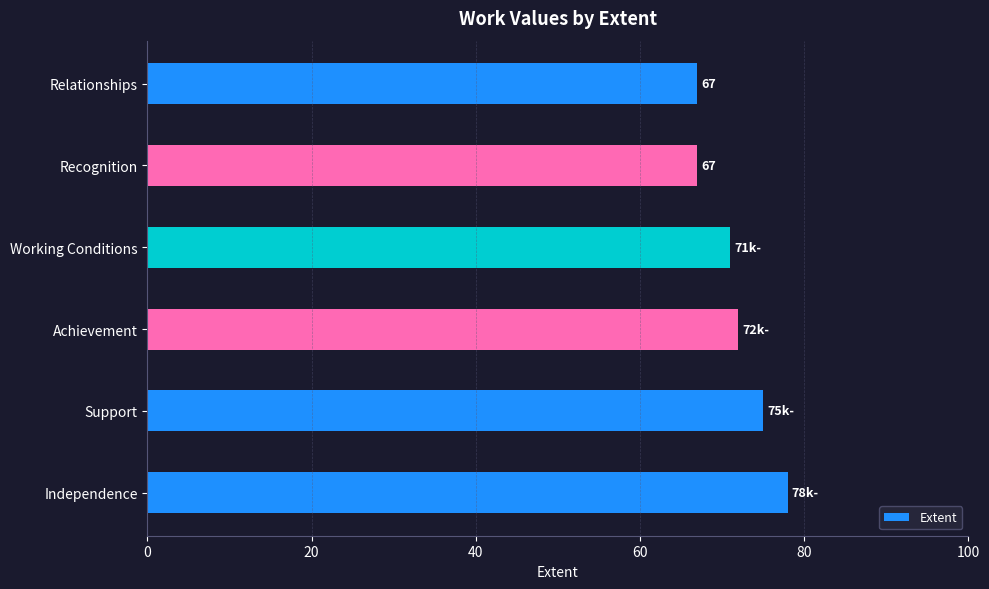

True or false: the data shows 123 at Independence.

False